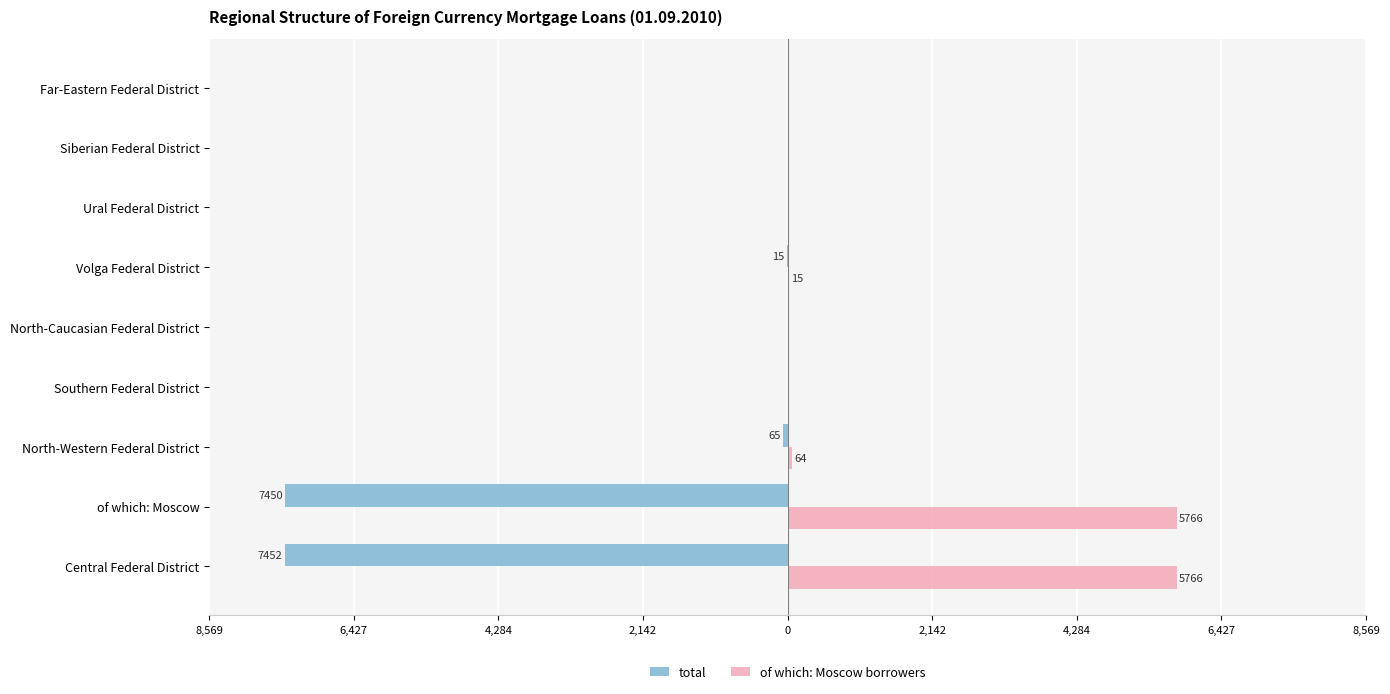

What are all the series names shown in the legend?

total, of which: Moscow borrowers